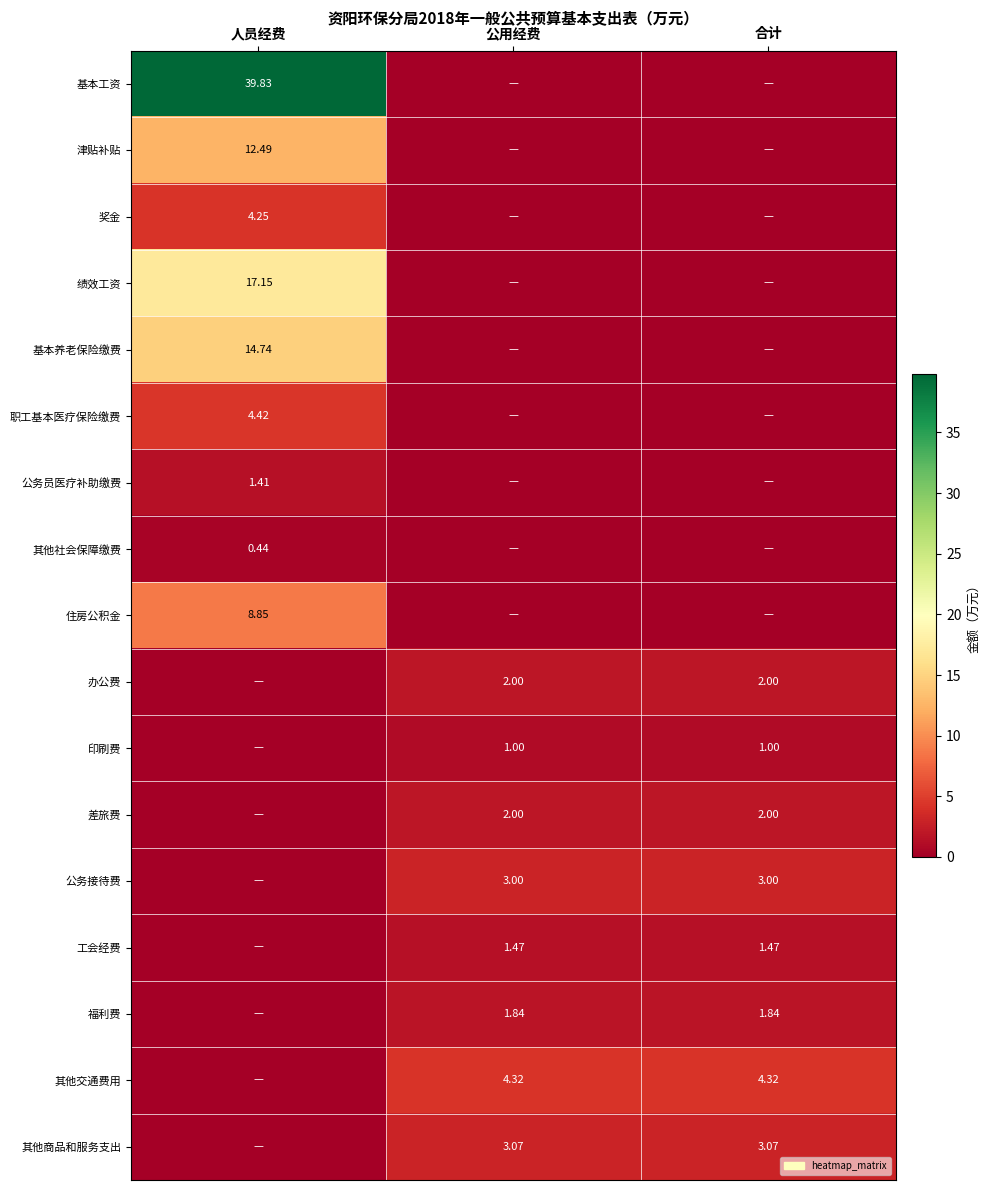

What is the maximum value shown in the chart?

39.8